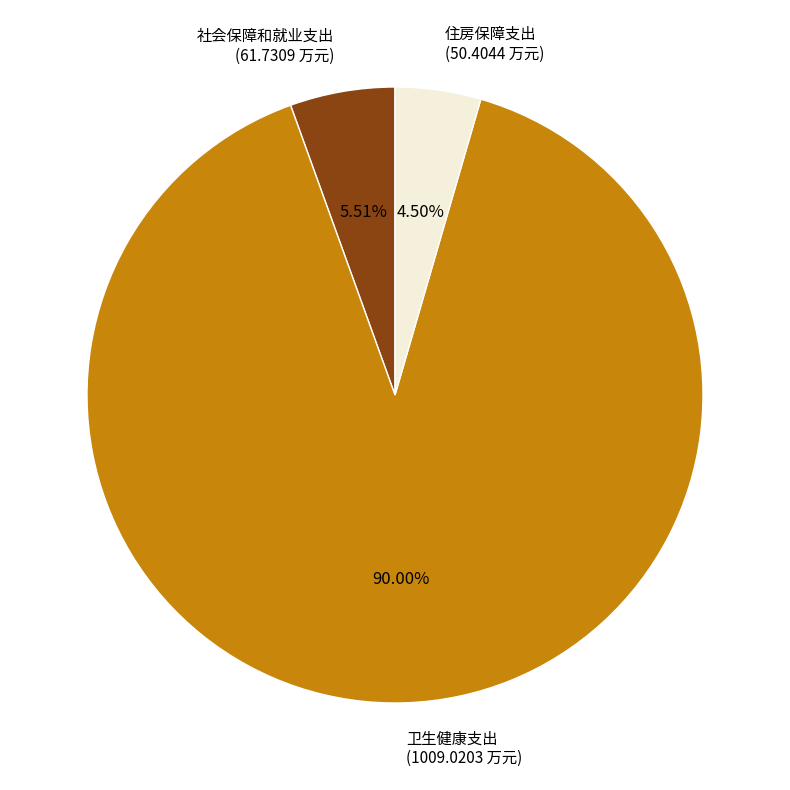

The 卫生健康支出 slice represents 83% of the pie. True or false?

False